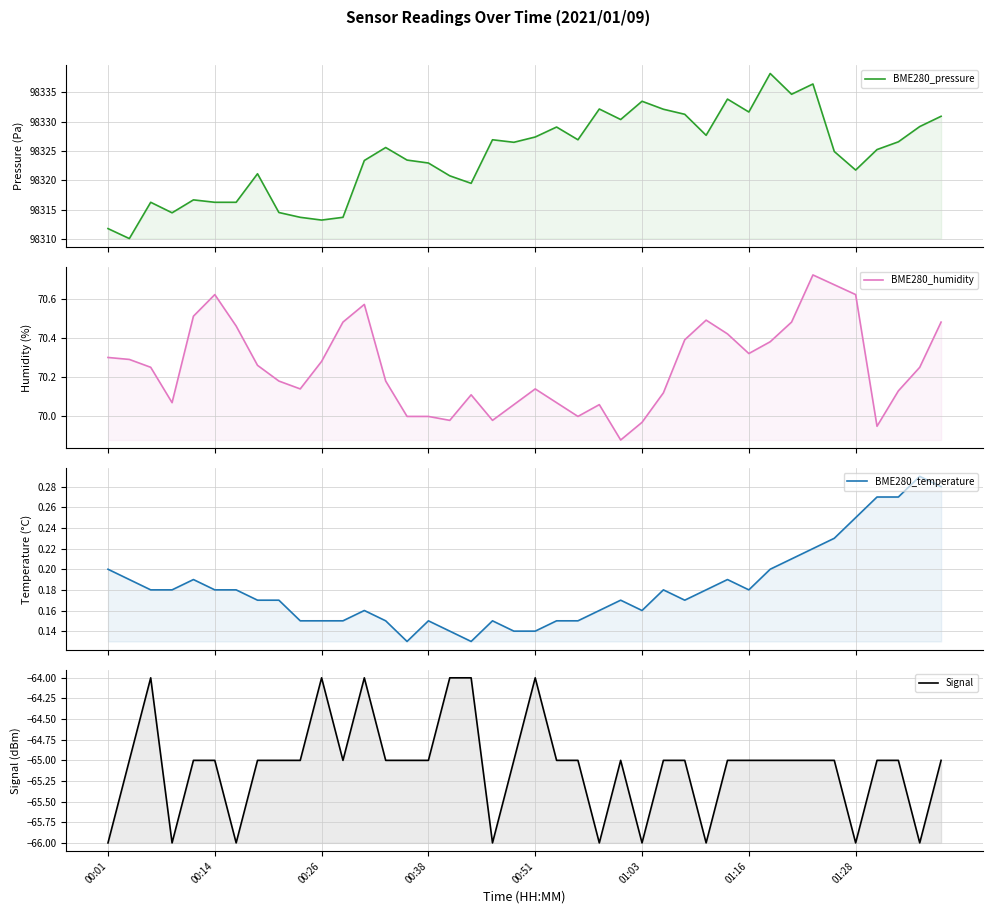

Rank the series by their maximum value, from lowest to highest.

Signal, BME280_temperature, BME280_humidity, BME280_pressure